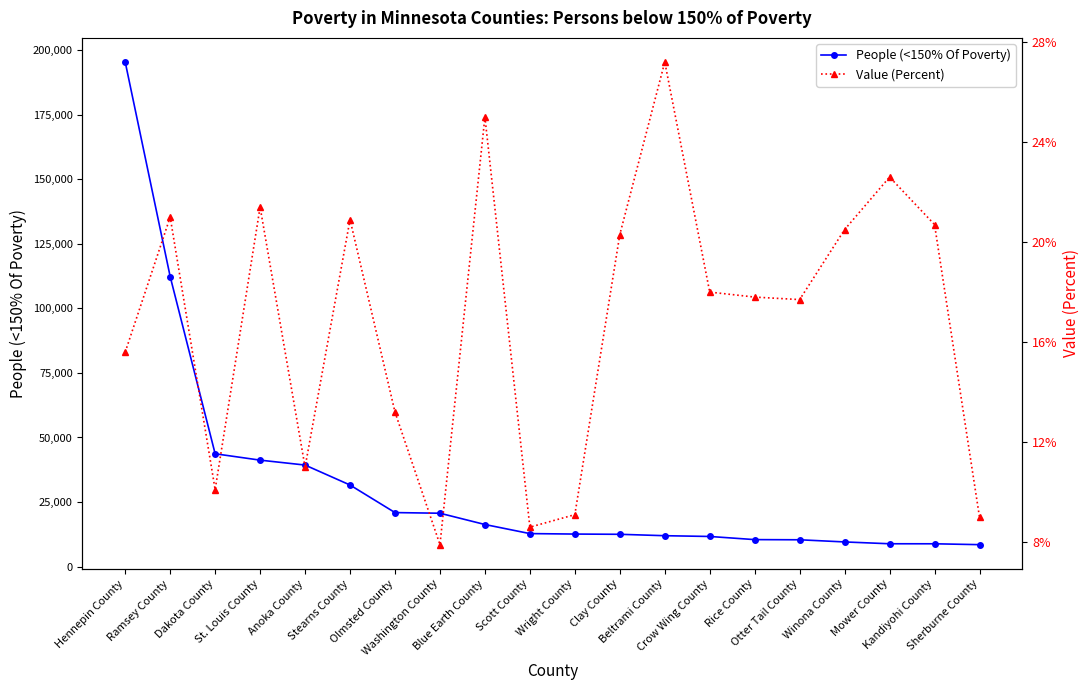

What is the label of the 4th point from the right?

Winona County